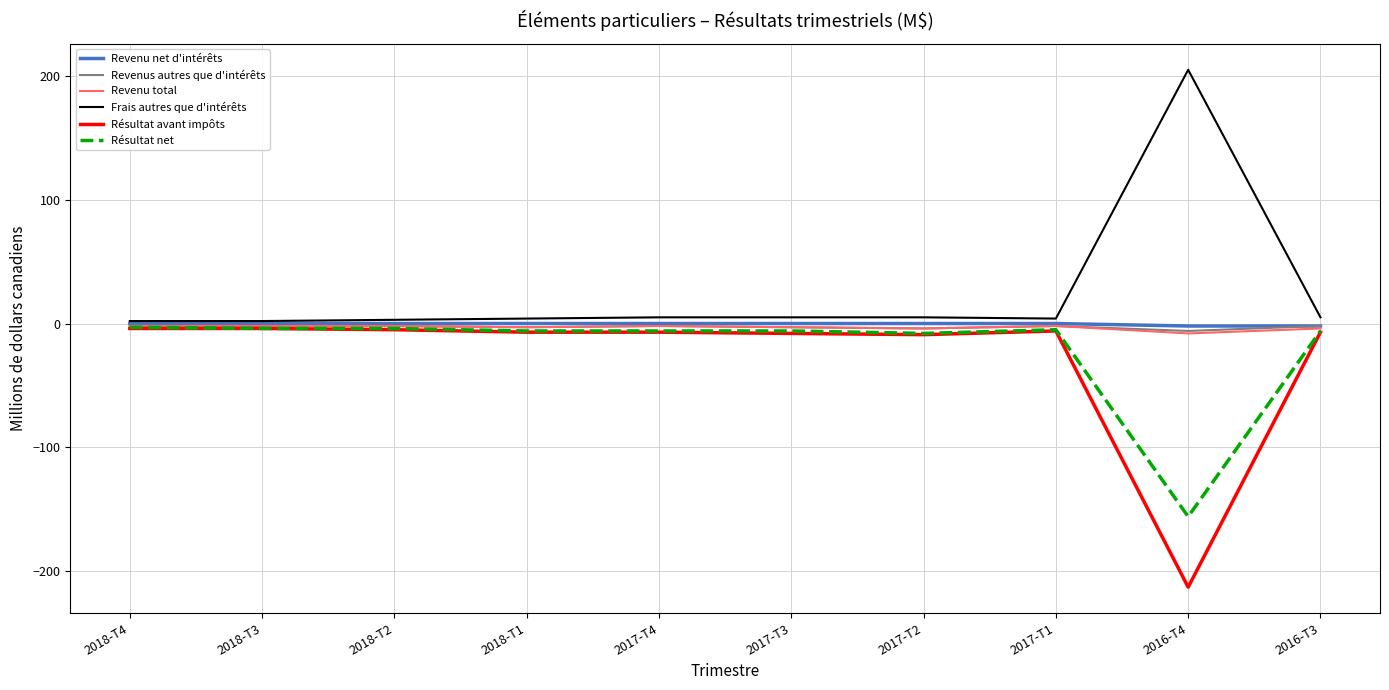

What is the maximum value shown in the chart?

205